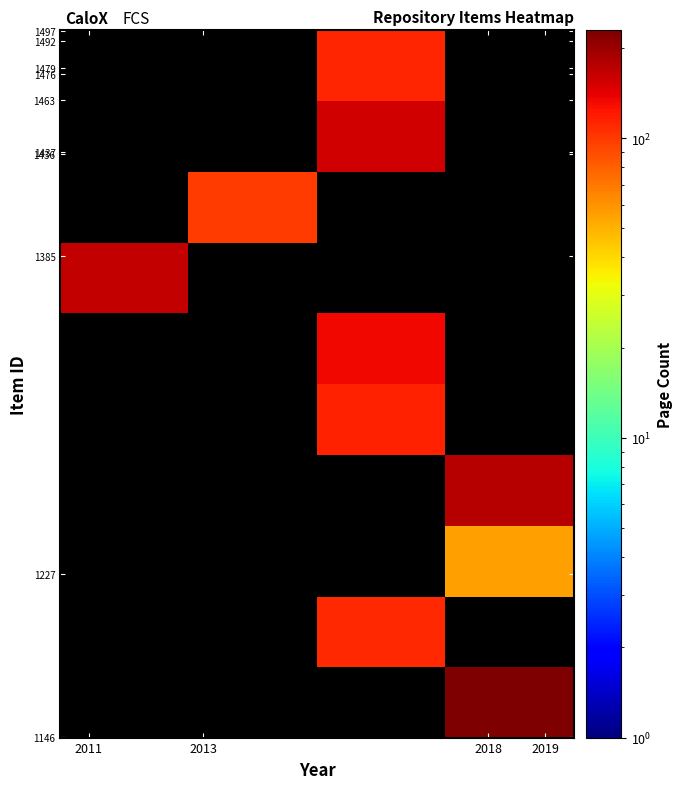

At which category does the chart reach its minimum across all series?

2011